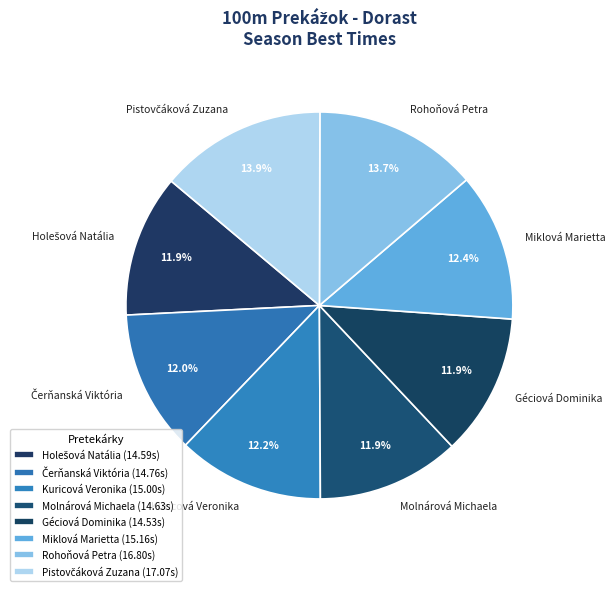

Approximately how many times larger is the value at Miklová Marietta compared to Molnárová Michaela?

1.0